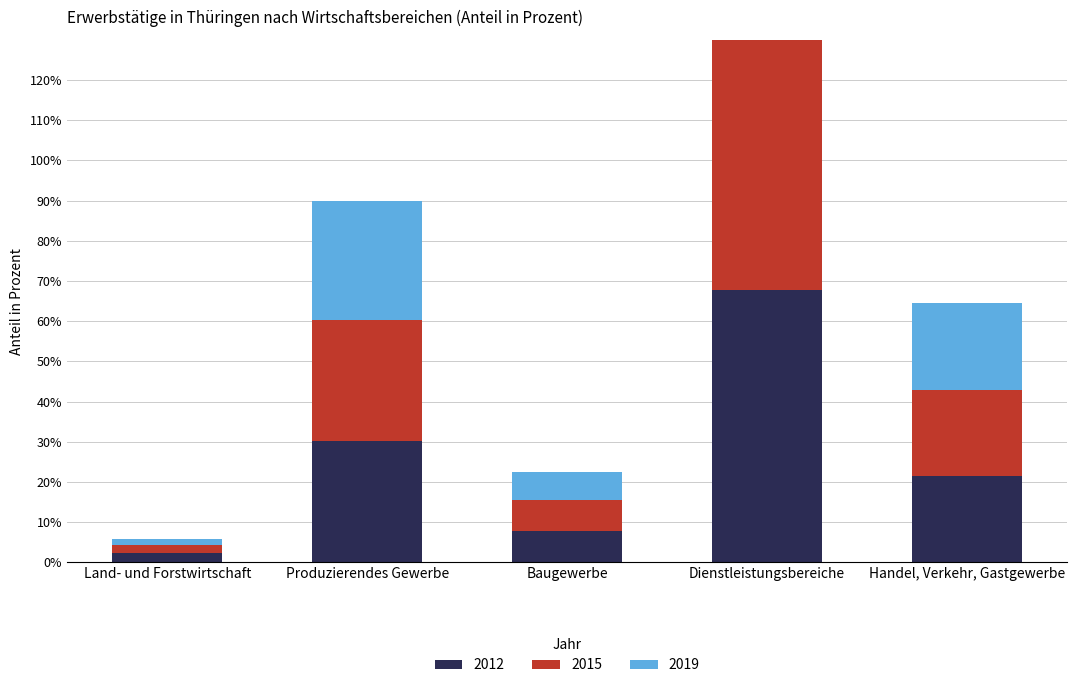

Rank the series at Handel, Verkehr, Gastgewerbe from lowest to highest value.

2012, 2015, 2019